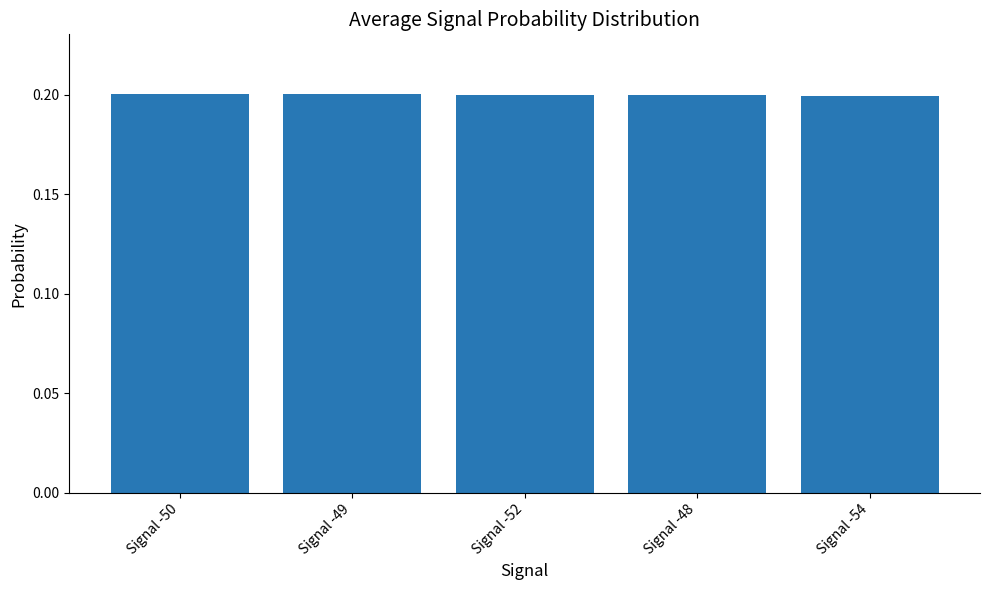

Reading right to left, transcribe all the data shown in this chart.

0.2	0.2	0.2	0.2	0.2